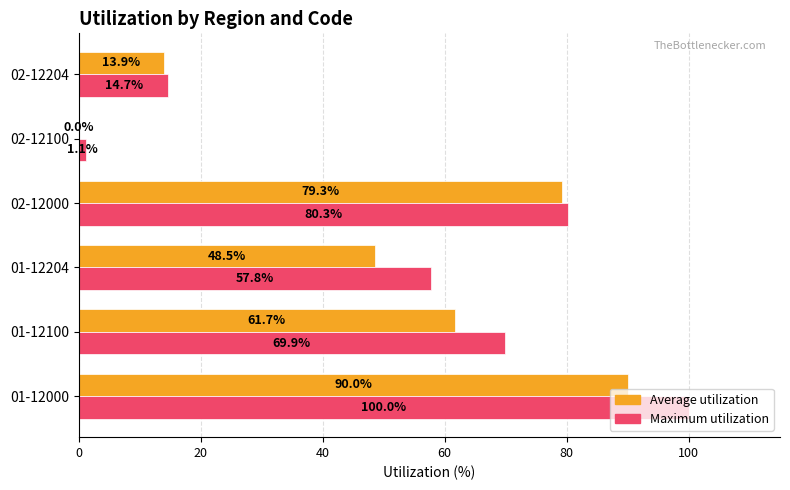

What is the maximum value for Maximum utilization?

100.0